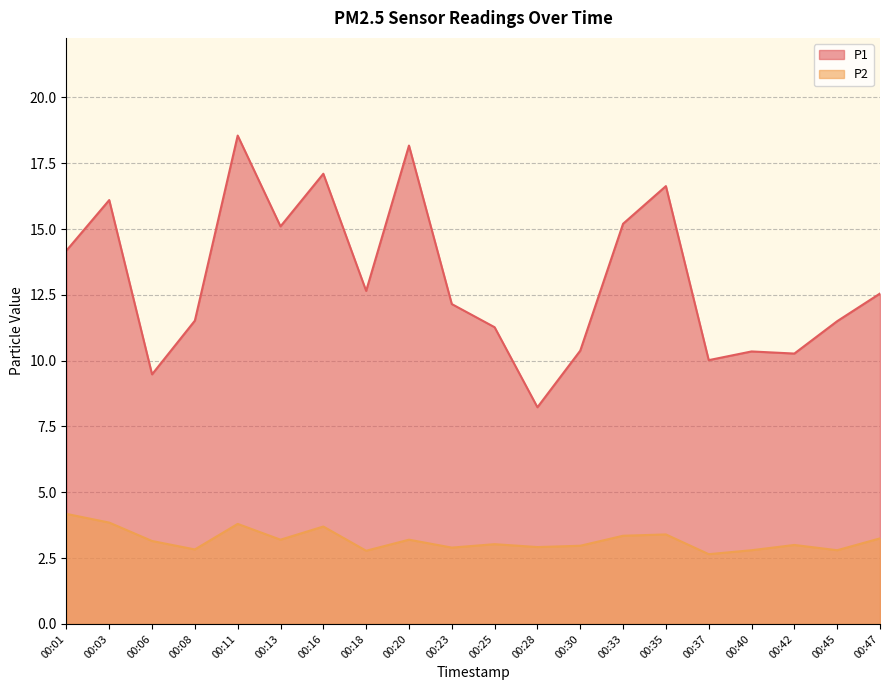

Which series has the largest total across all categories?

P1